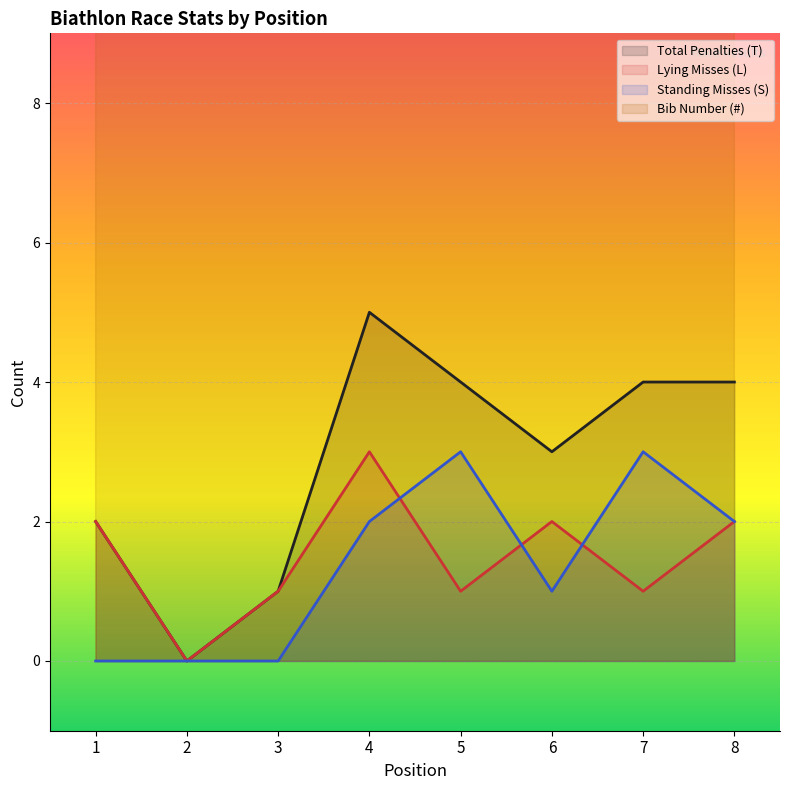

Rank the categories by Total Penalties (T) value from lowest to highest.

2, 3, 1, 6, 5, 7, 8, 4